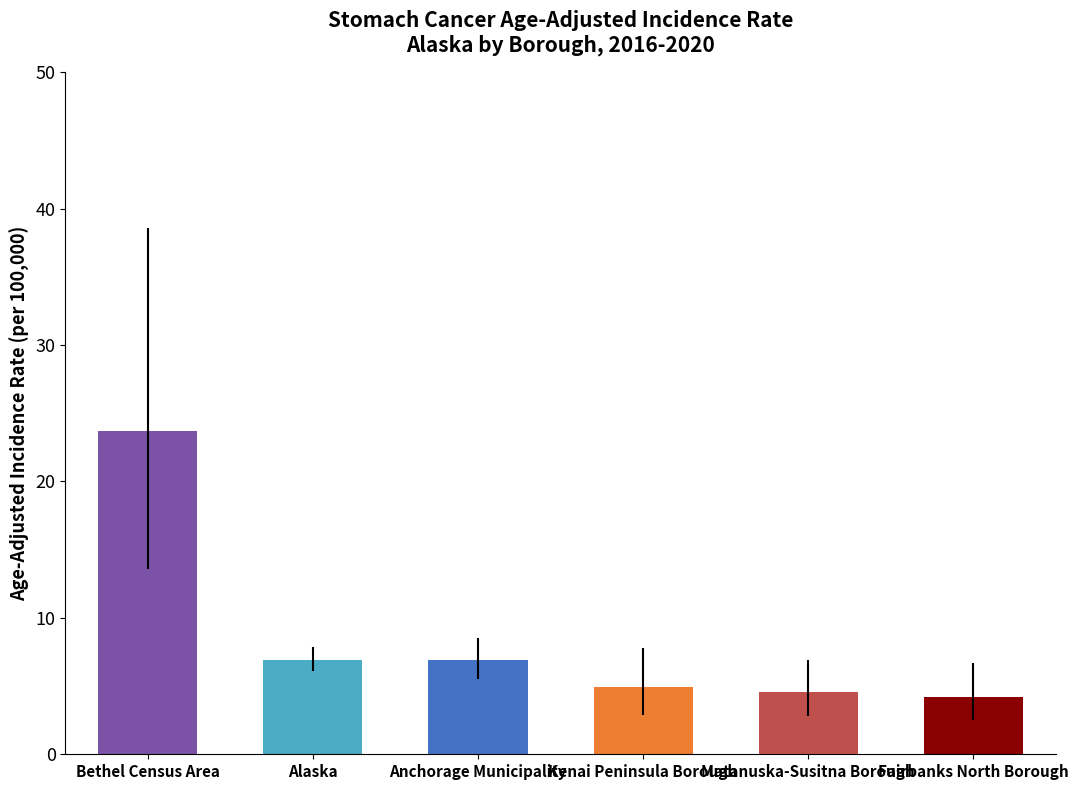

At which label does the data first exceed 6?

Bethel Census Area